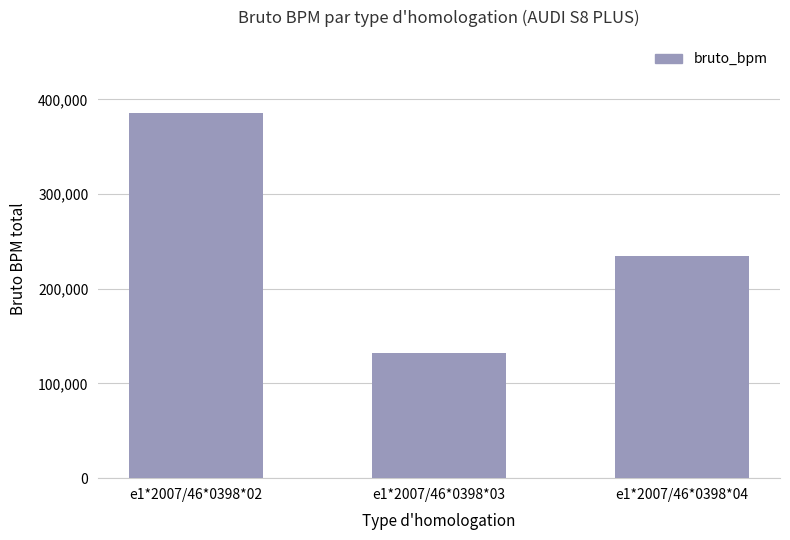

Are the bars horizontal?

No